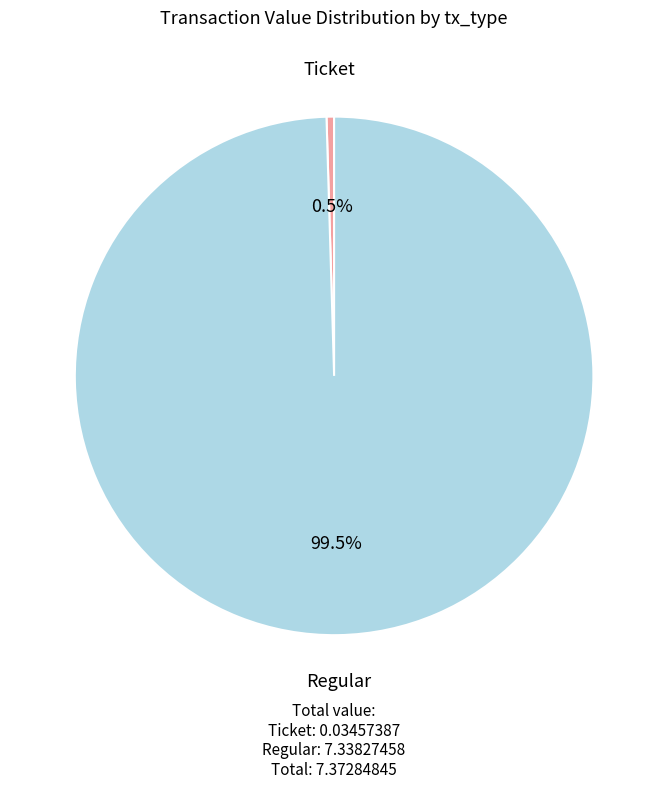

Count the number of slices in the pie.

2